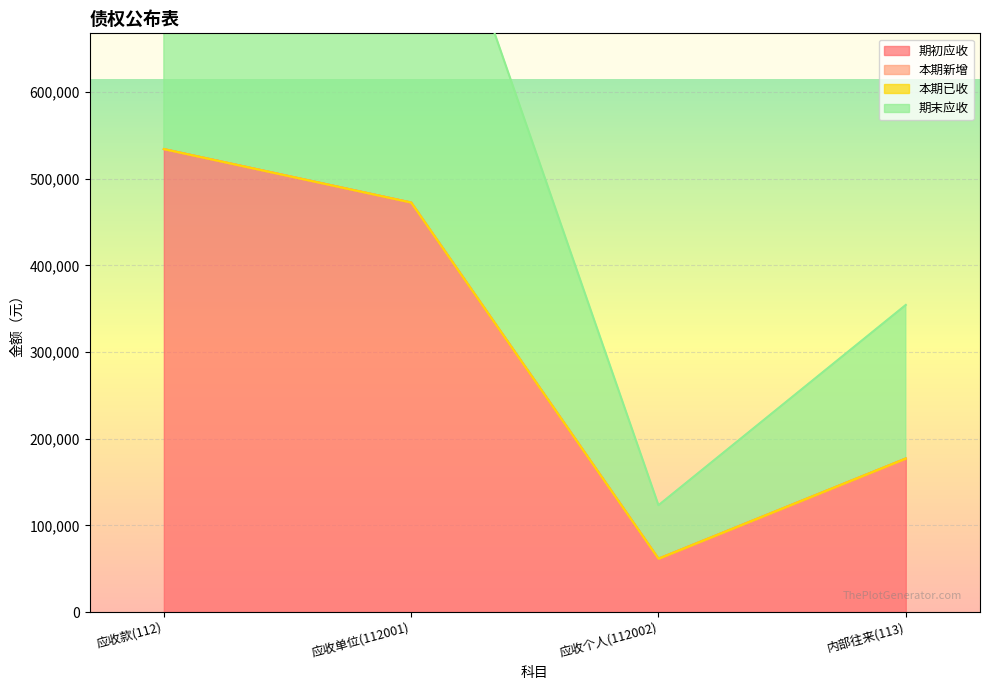

The value of 期初应收 at 应收个人(112002) is 61669.0. True or false?

True